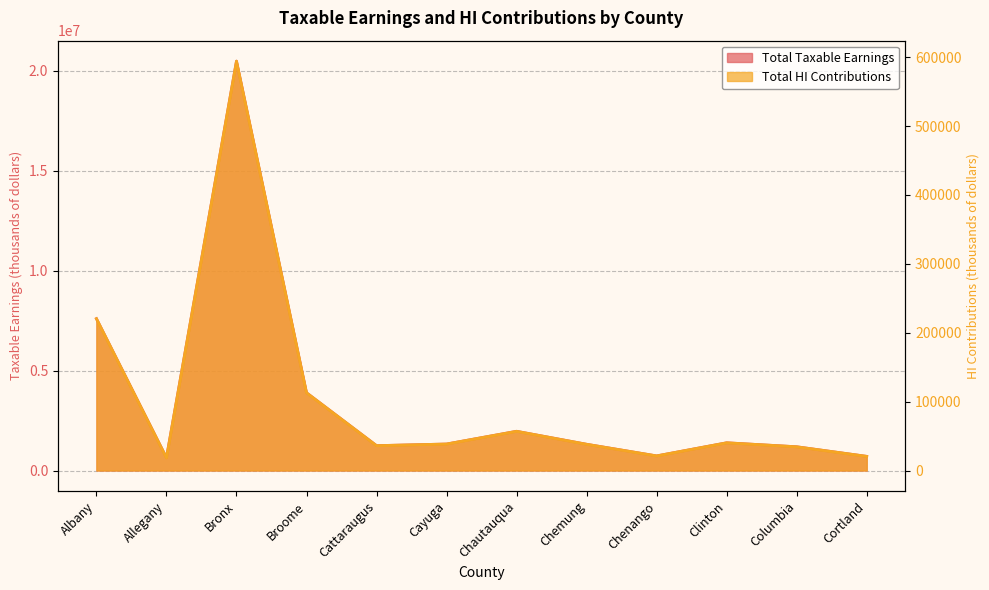

Which category has the highest value in the Total HI Contributions series?

Bronx